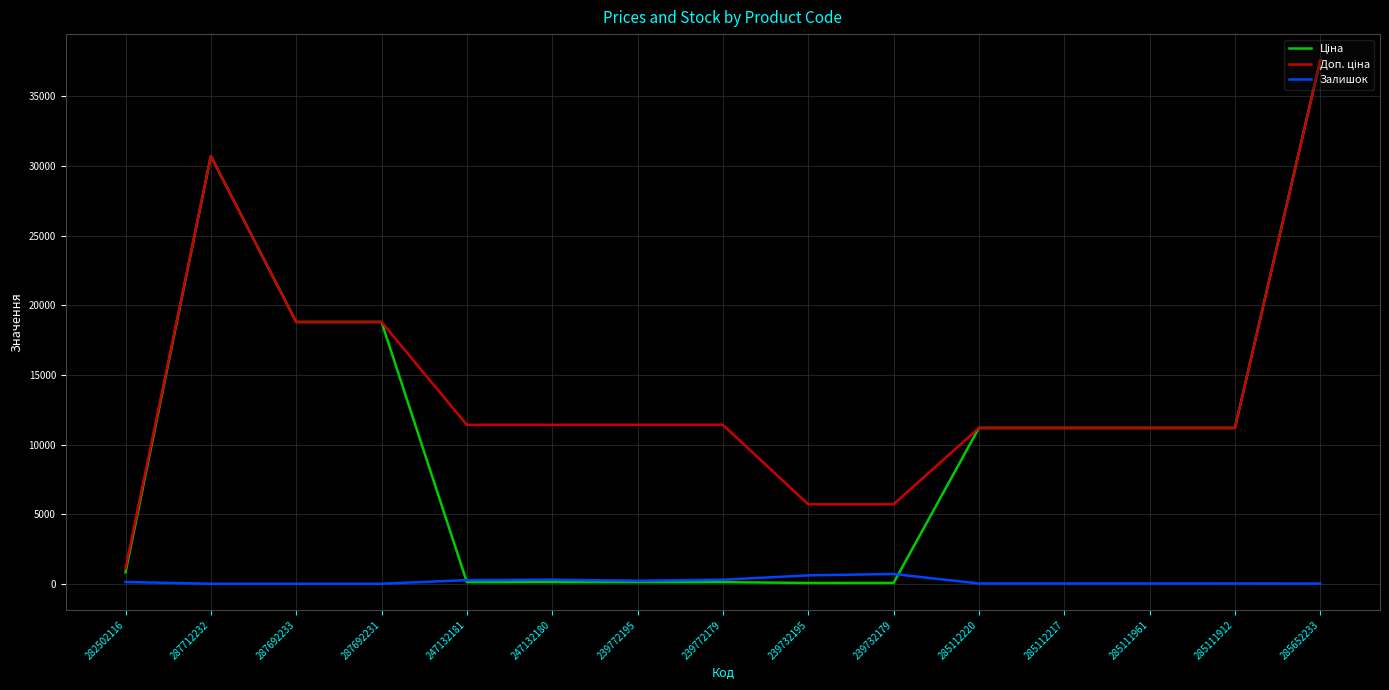

True or false: Залишок has a value of 125.0 at 282502116.

True